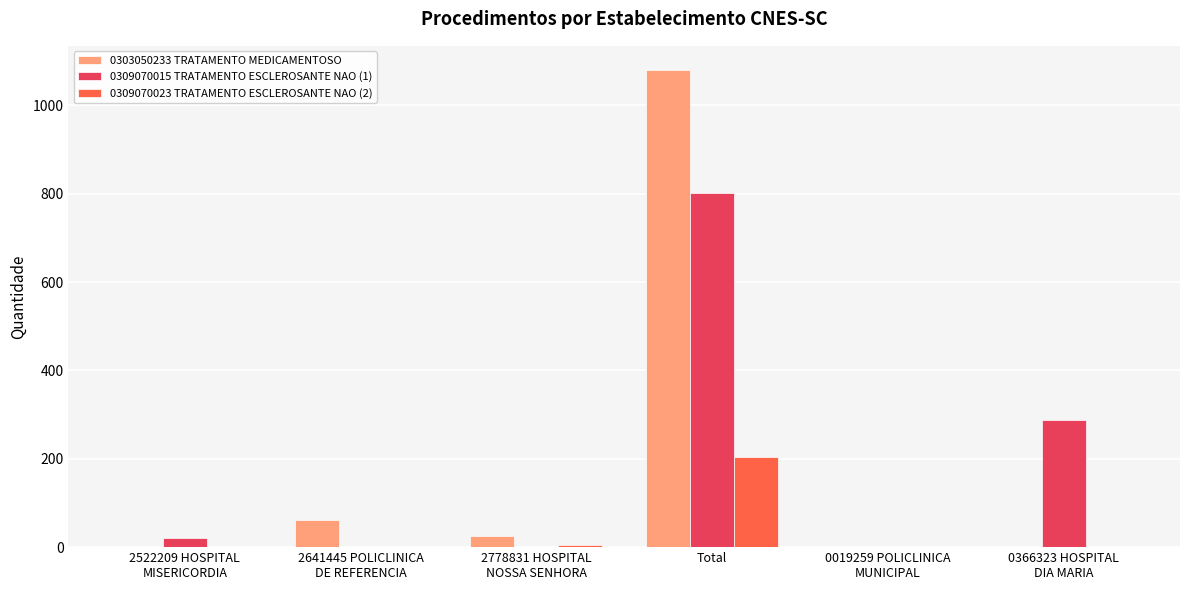

What is the approximate value of 0309070023 TRATAMENTO ESCLEROSANTE NAO (2) at Total?

204